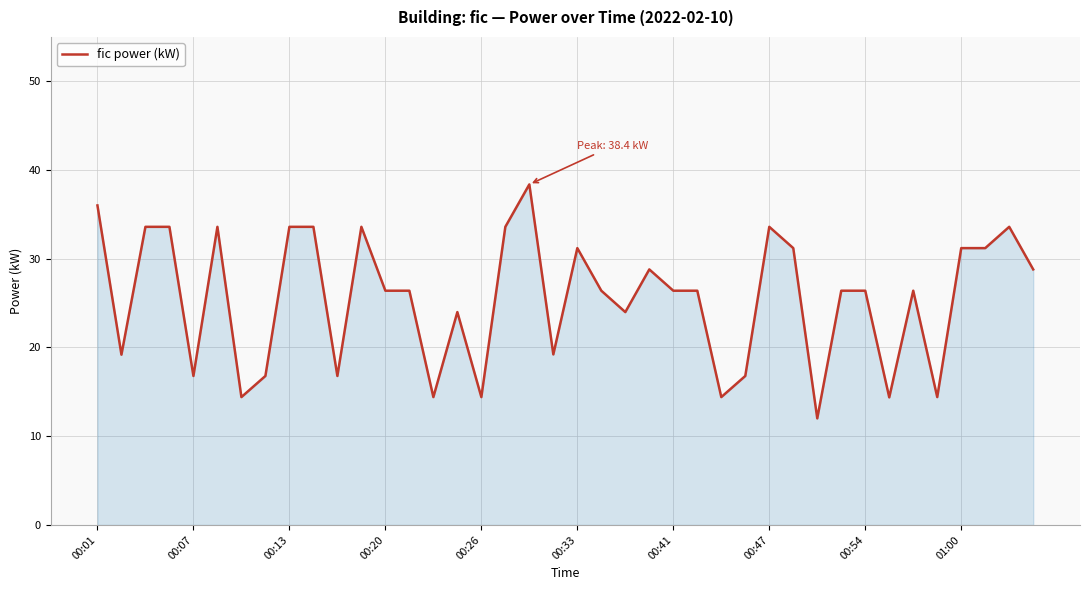

What is the average value?

25.6